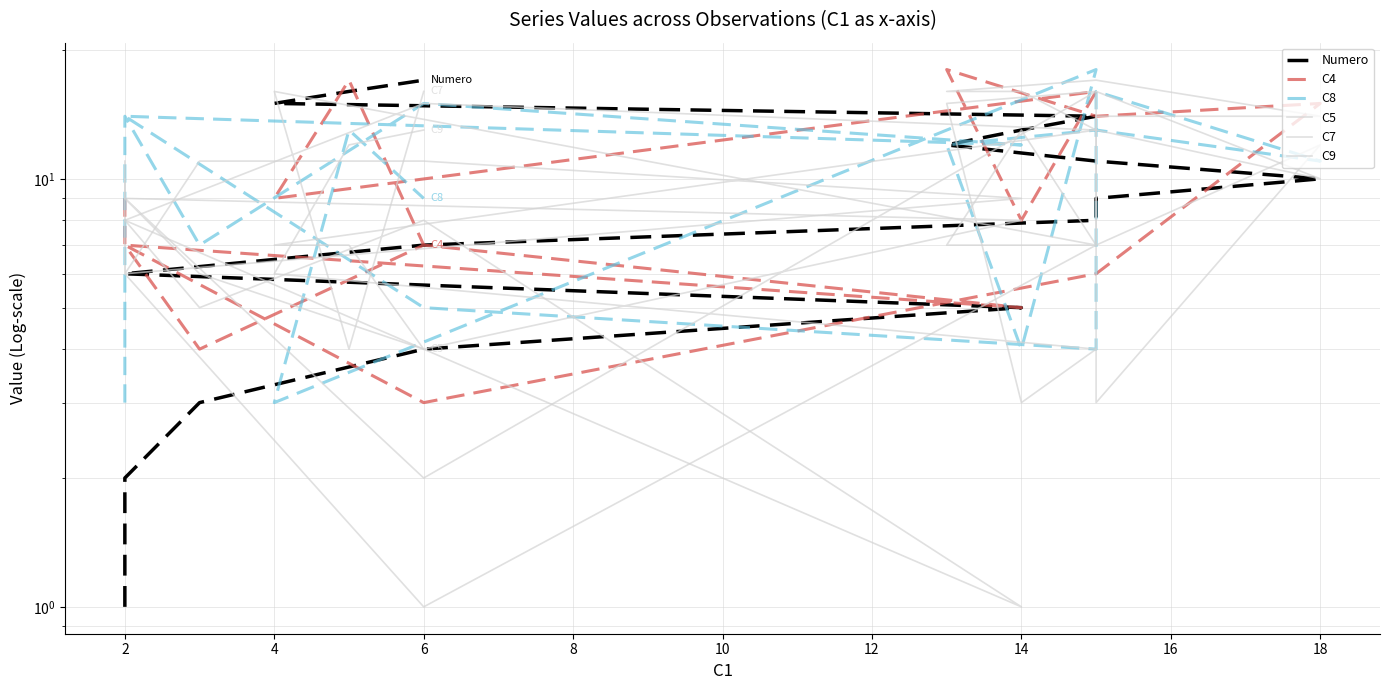

Read the C5 value at 18.

14